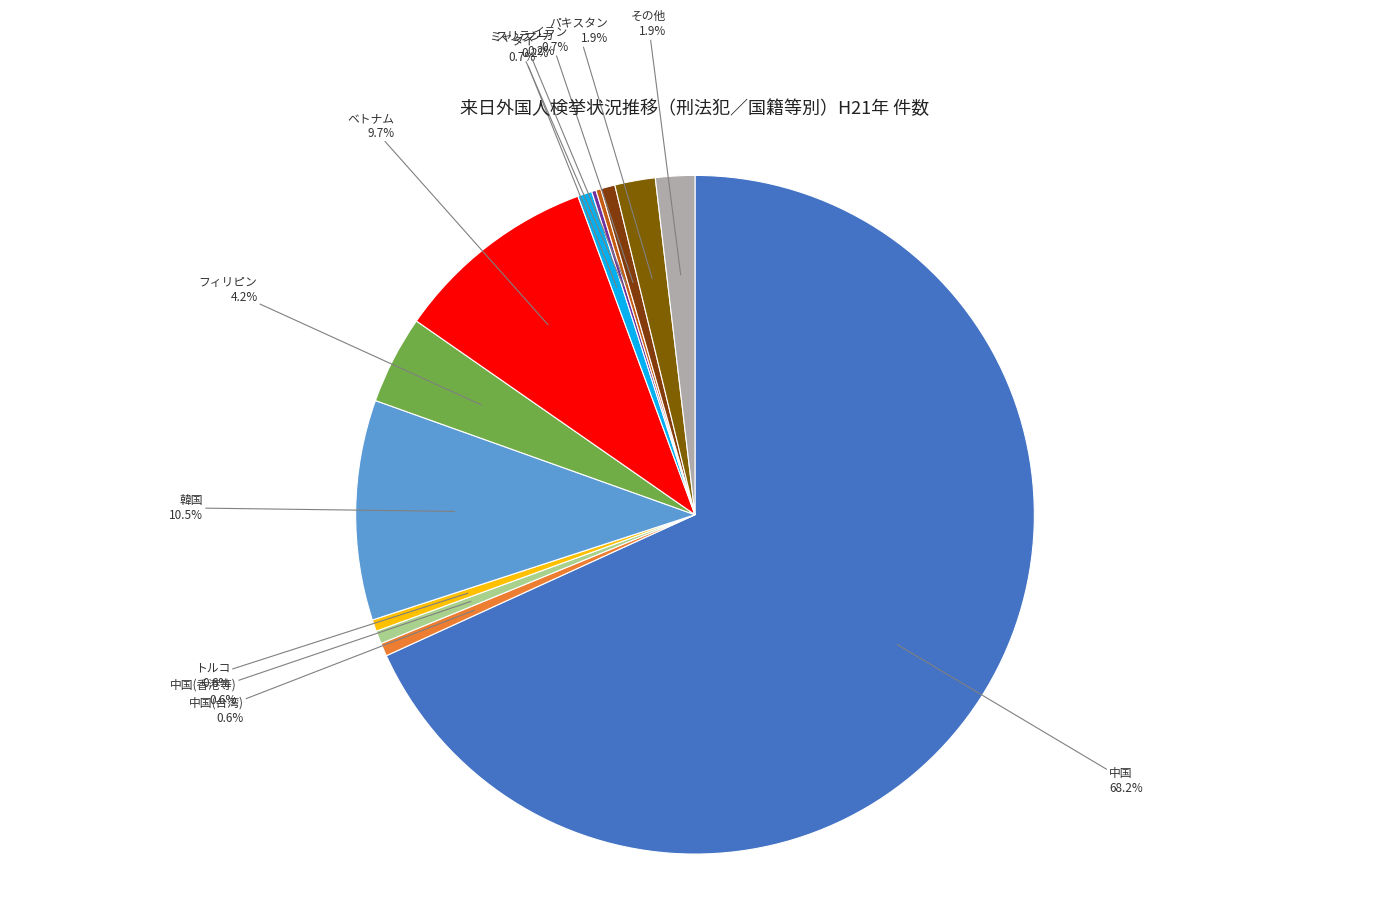

Which slice is the largest?

中国